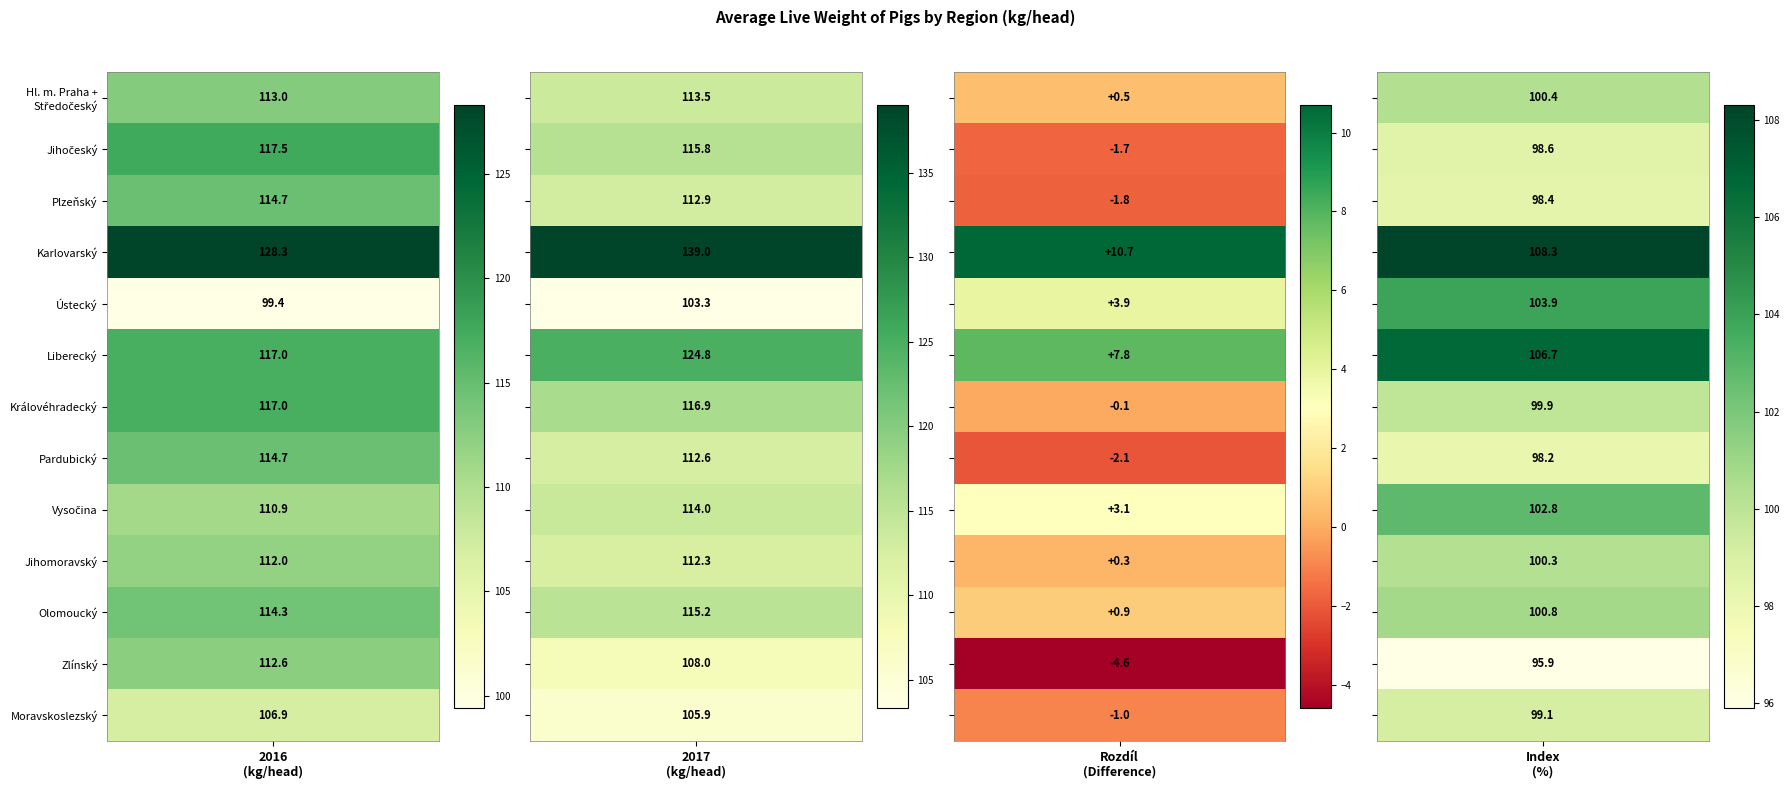

What is the maximum value shown in the chart?

139.0